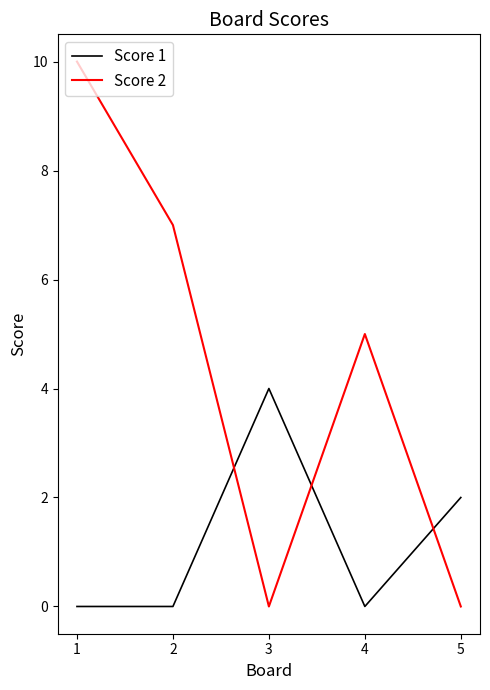

What is the spread (max minus min) of values at 2?

7